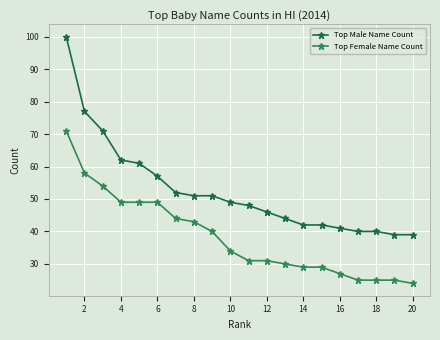

Reading right to left, transcribe all the data shown in this chart.

Top Male Name Count: 39	39	40	40	41	42	42	44	46	48	49	51	51	52	57	61	62	71	77	100
Top Female Name Count: 24	25	25	25	27	29	29	30	31	31	34	40	43	44	49	49	49	54	58	71